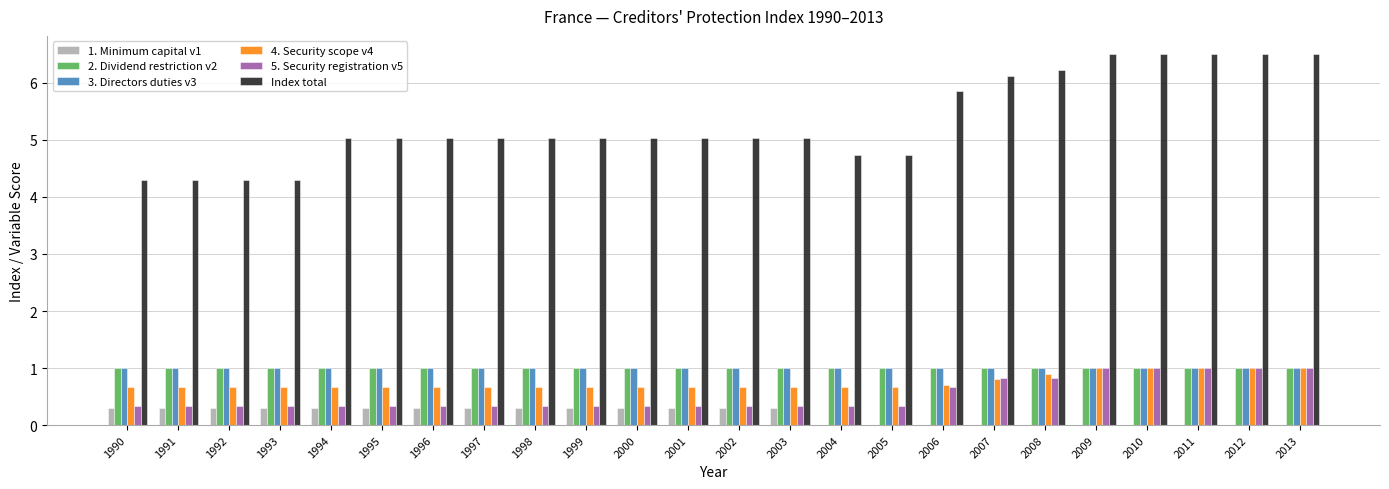

What is the greatest value displayed?

6.5